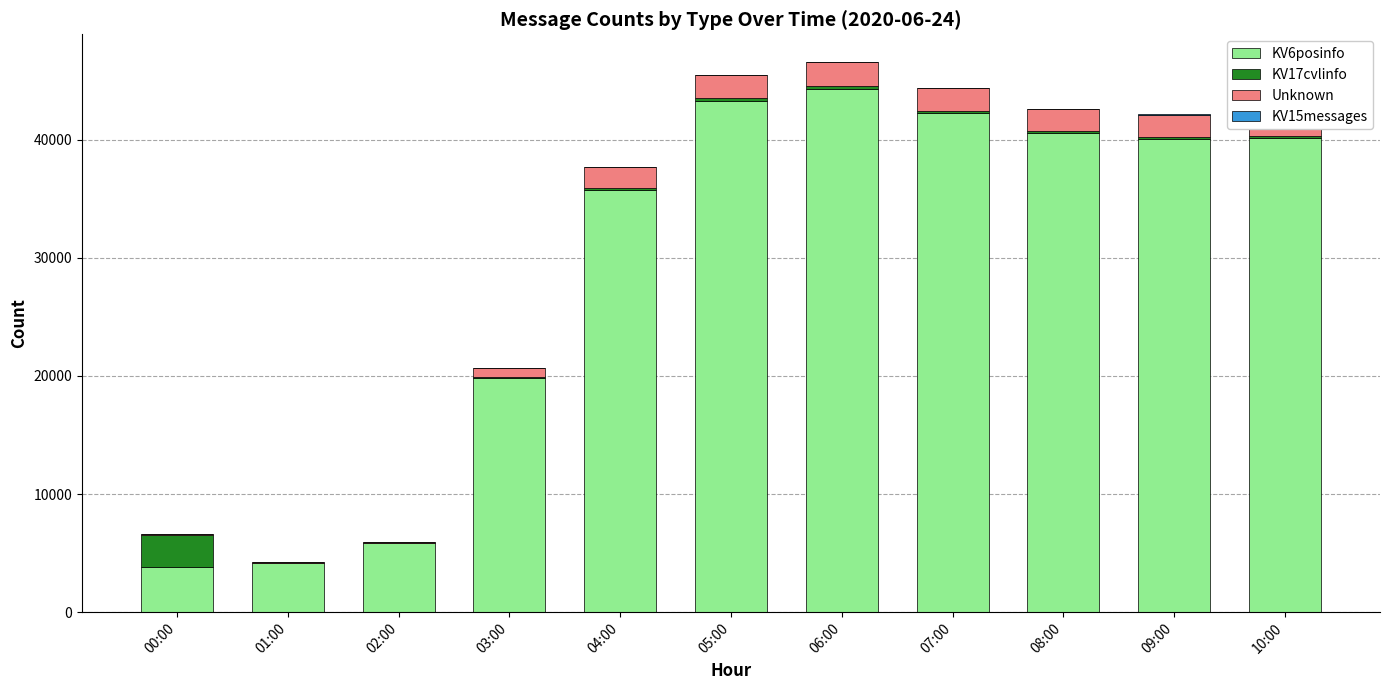

Which category has the highest value in the KV15messages series?

09:00